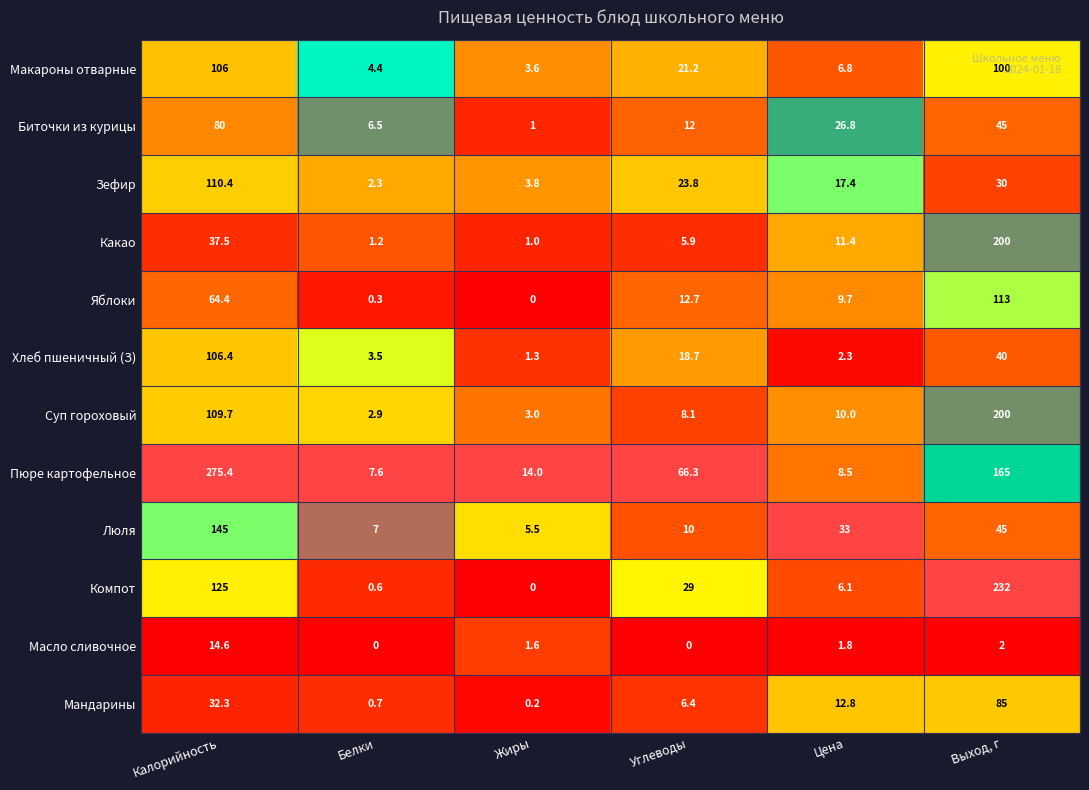

Between Жиры and Цена, which series saw the biggest shift?

Люля